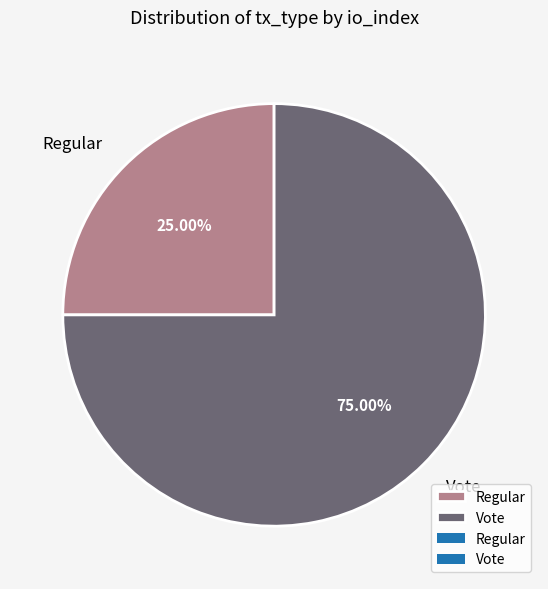

Combined, what portion of the pie is Regular and Vote?

100.0%